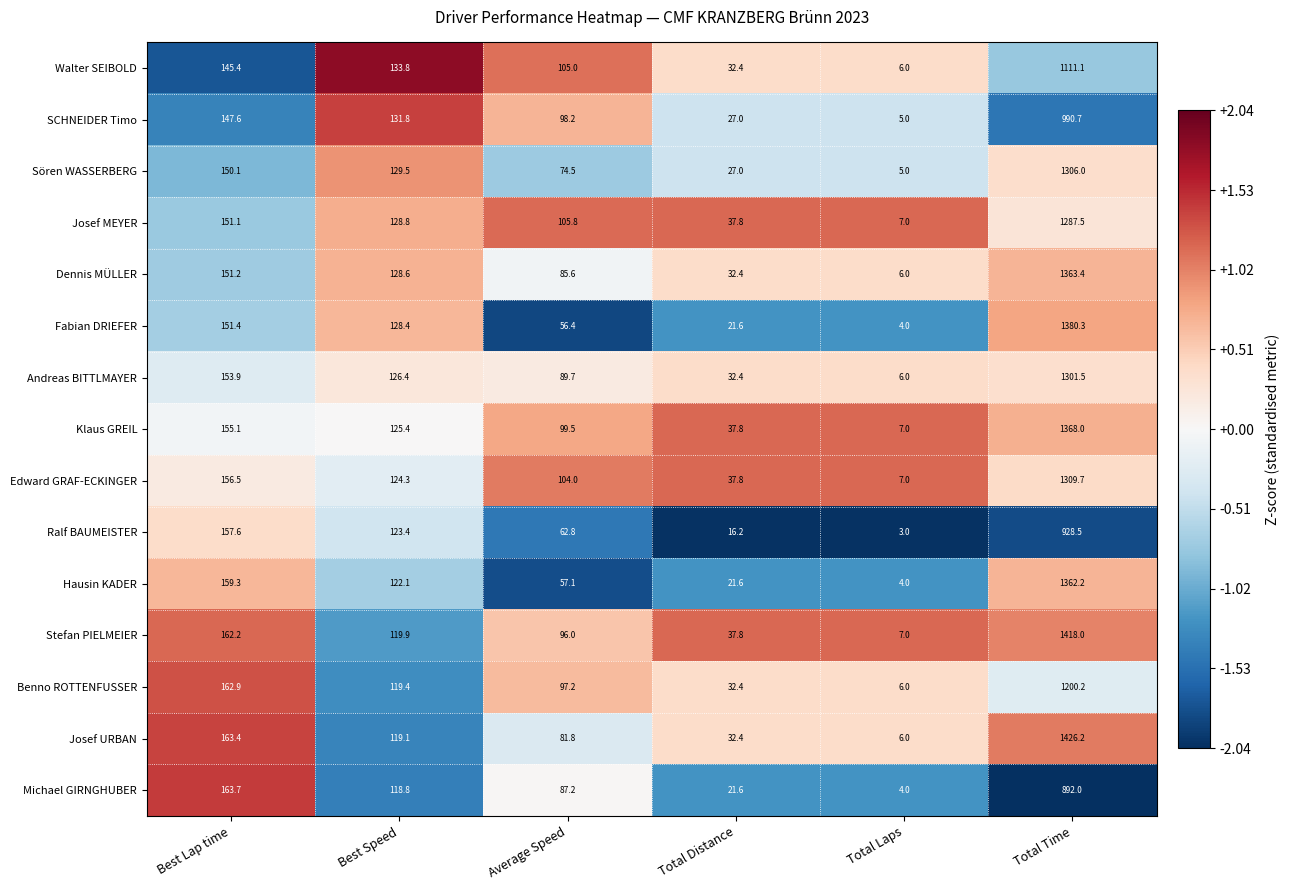

Which series changed the most between Best Lap time and Average Speed?

Hausin KADER